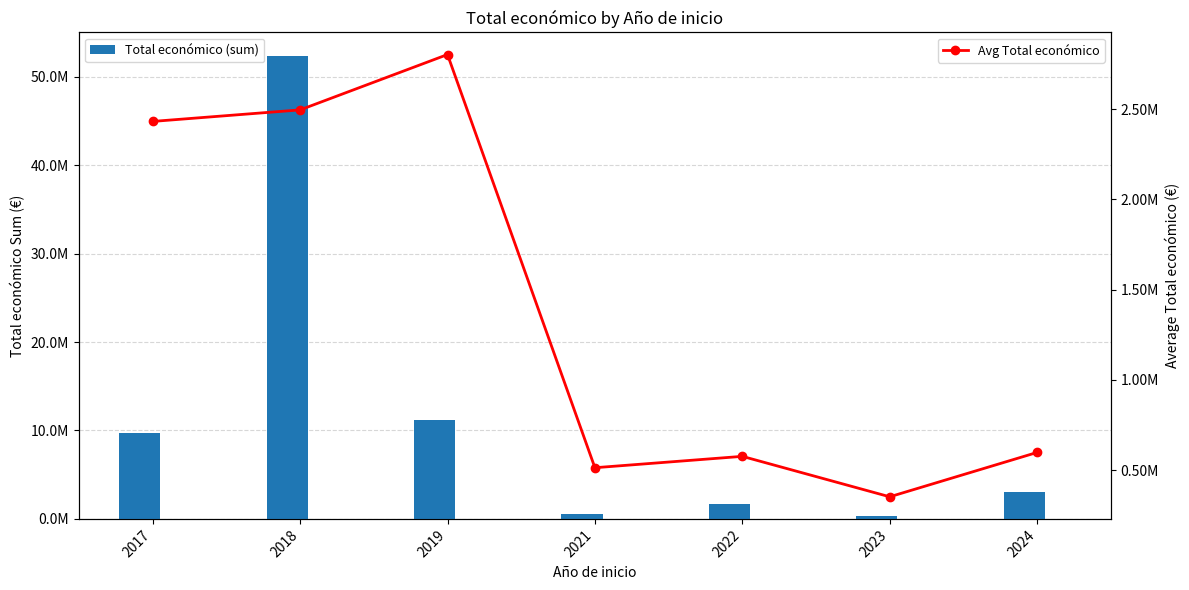

The Total económico (sum) series shows 513192.0 at 2021. True or false?

True